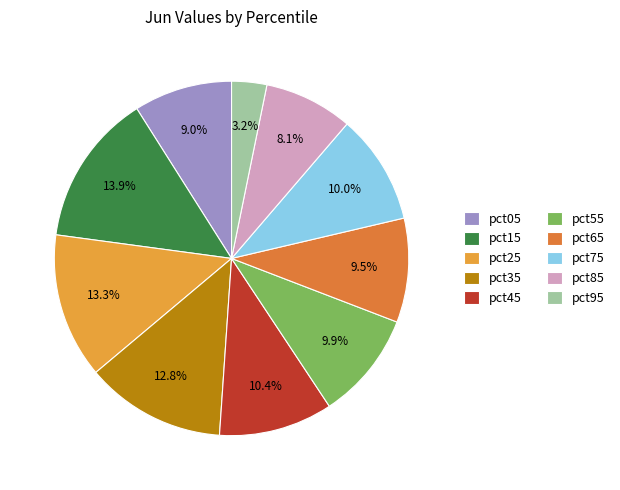

To the nearest percent, what percentage of the pie is pct05?

9%